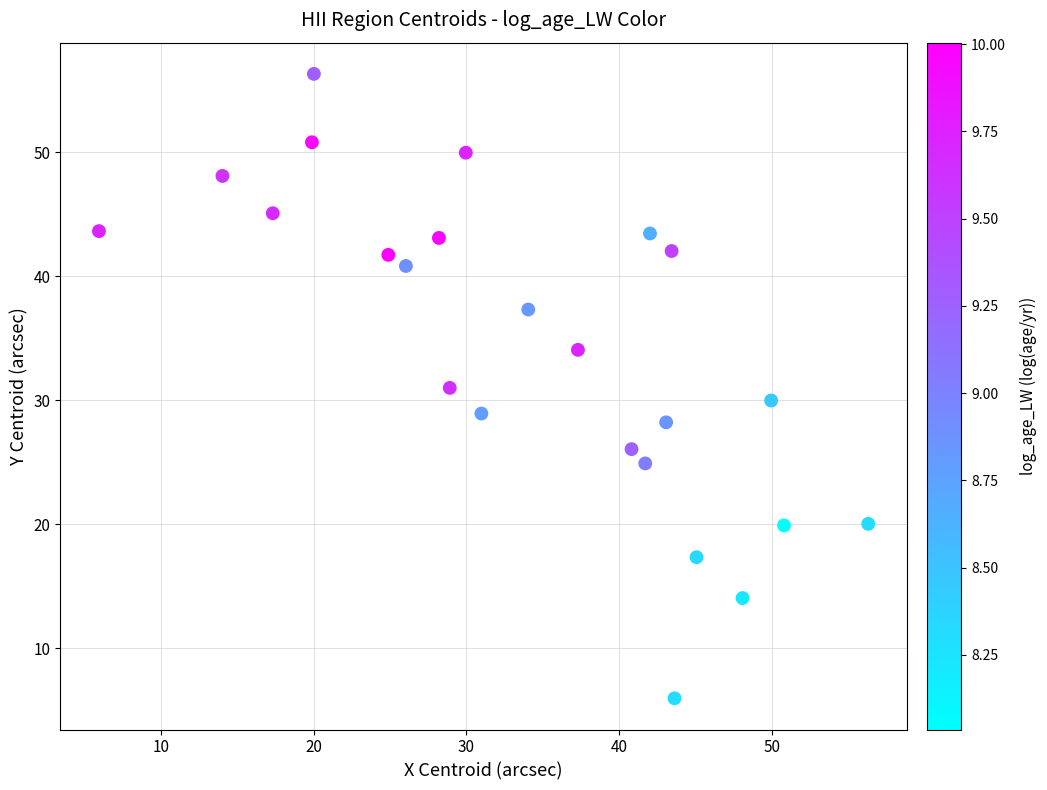

What is the range of Y values (max minus min)?

50.4